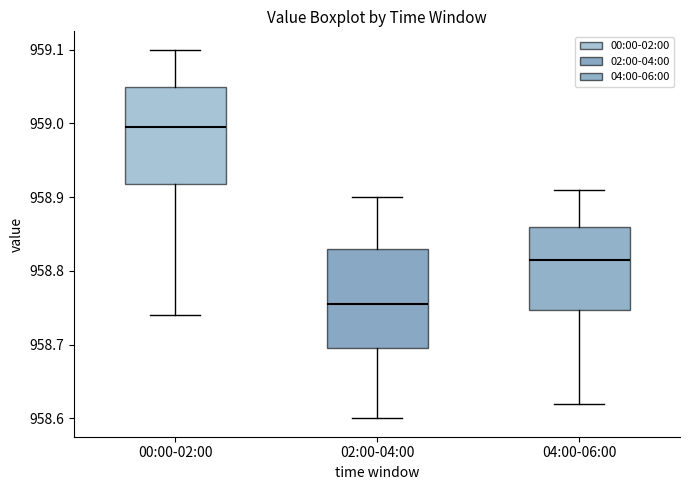

Where does the median line of the box for 00:00-02:00 sit on the y-axis? The values are not printed on the chart, so give them approximately, as read against the axis.

959.00